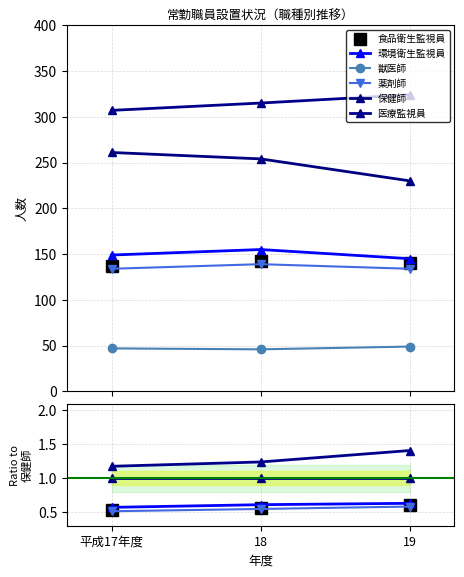

Which series has the largest range (max minus min)?

医療監視員